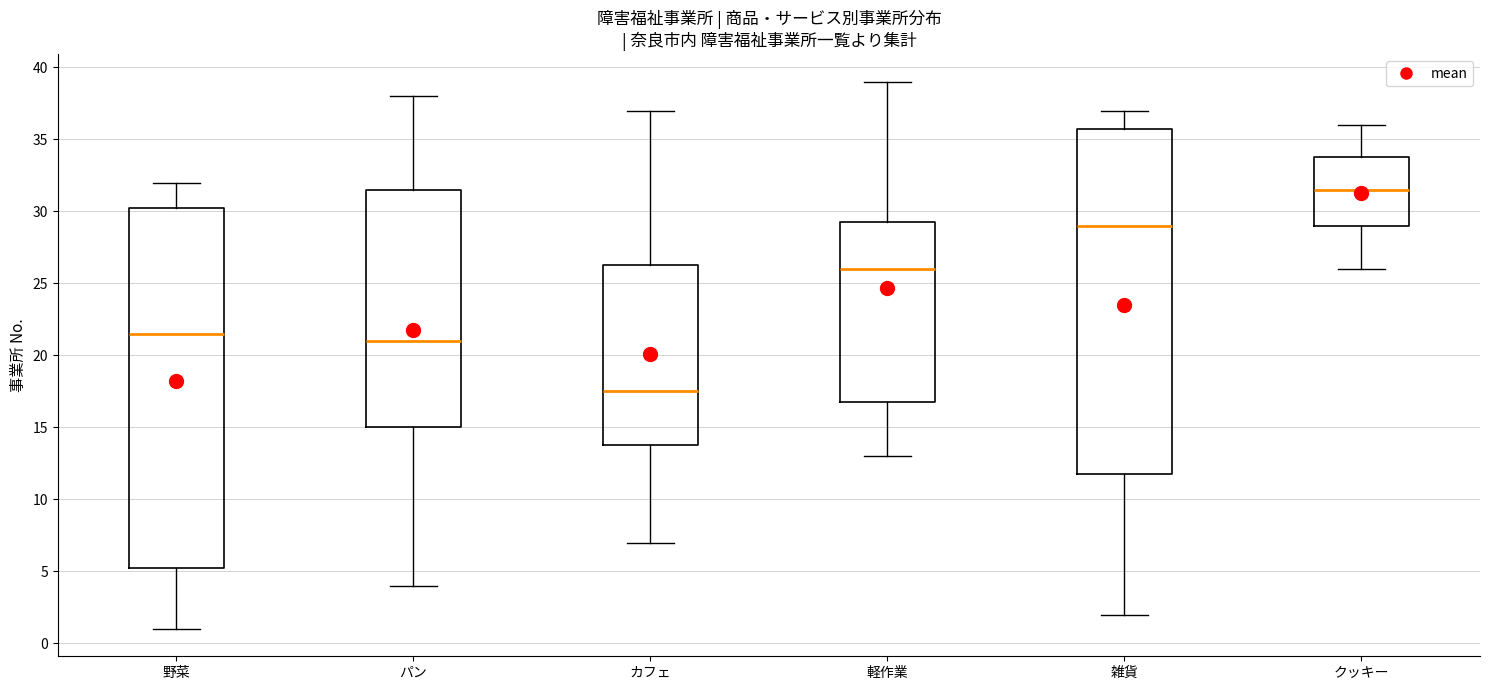

Where is the lower edge of the box for カフェ on the y-axis? The values are not printed on the chart, so give them approximately, as read against the axis.

14.0